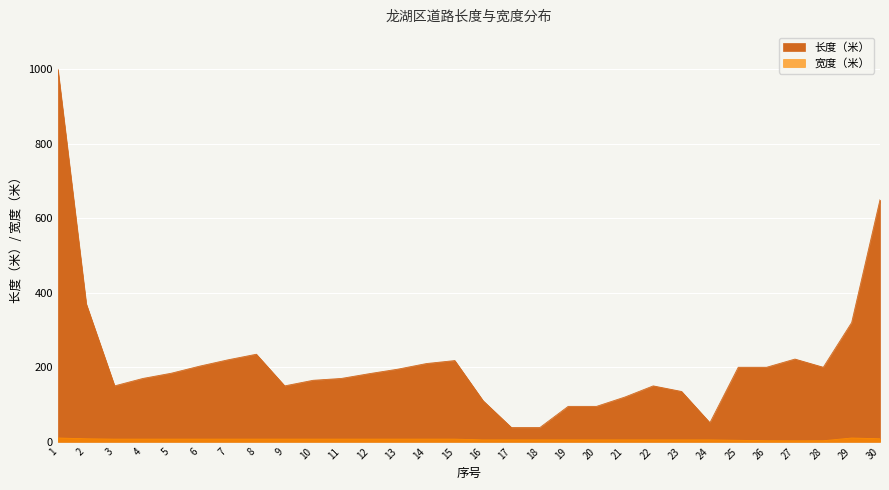

What is the maximum value for 长度（米）?

1000.0